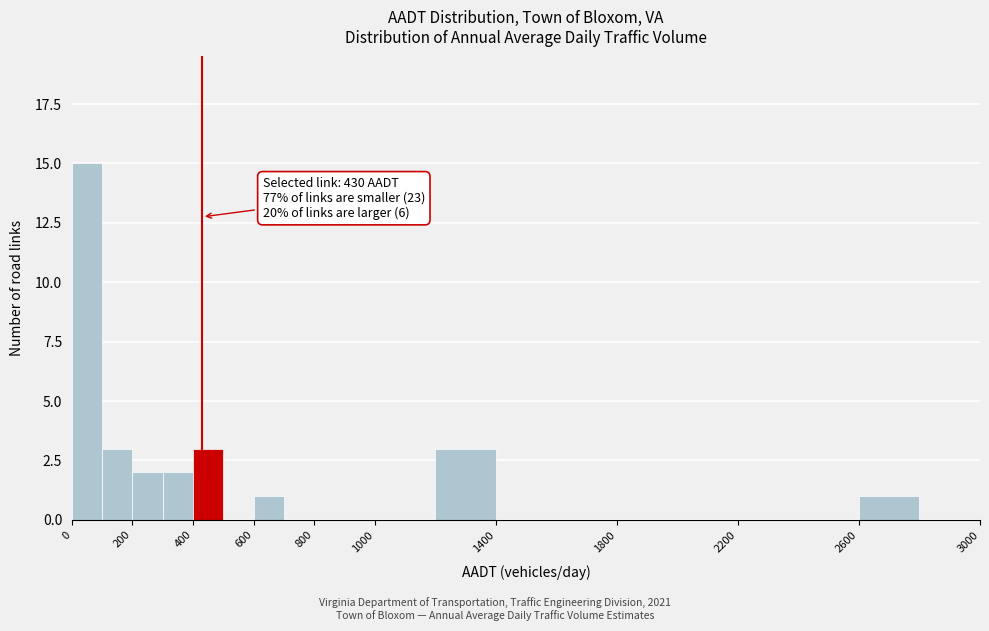

Which range on the x-axis has the tallest bar?

0 to 100